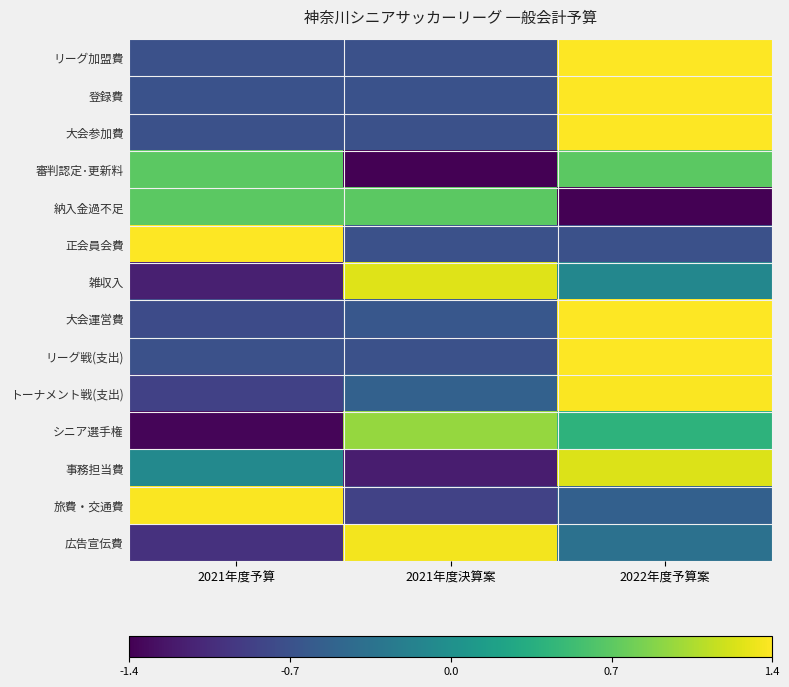

At which category does the chart reach its peak across all series?

2022年度予算案